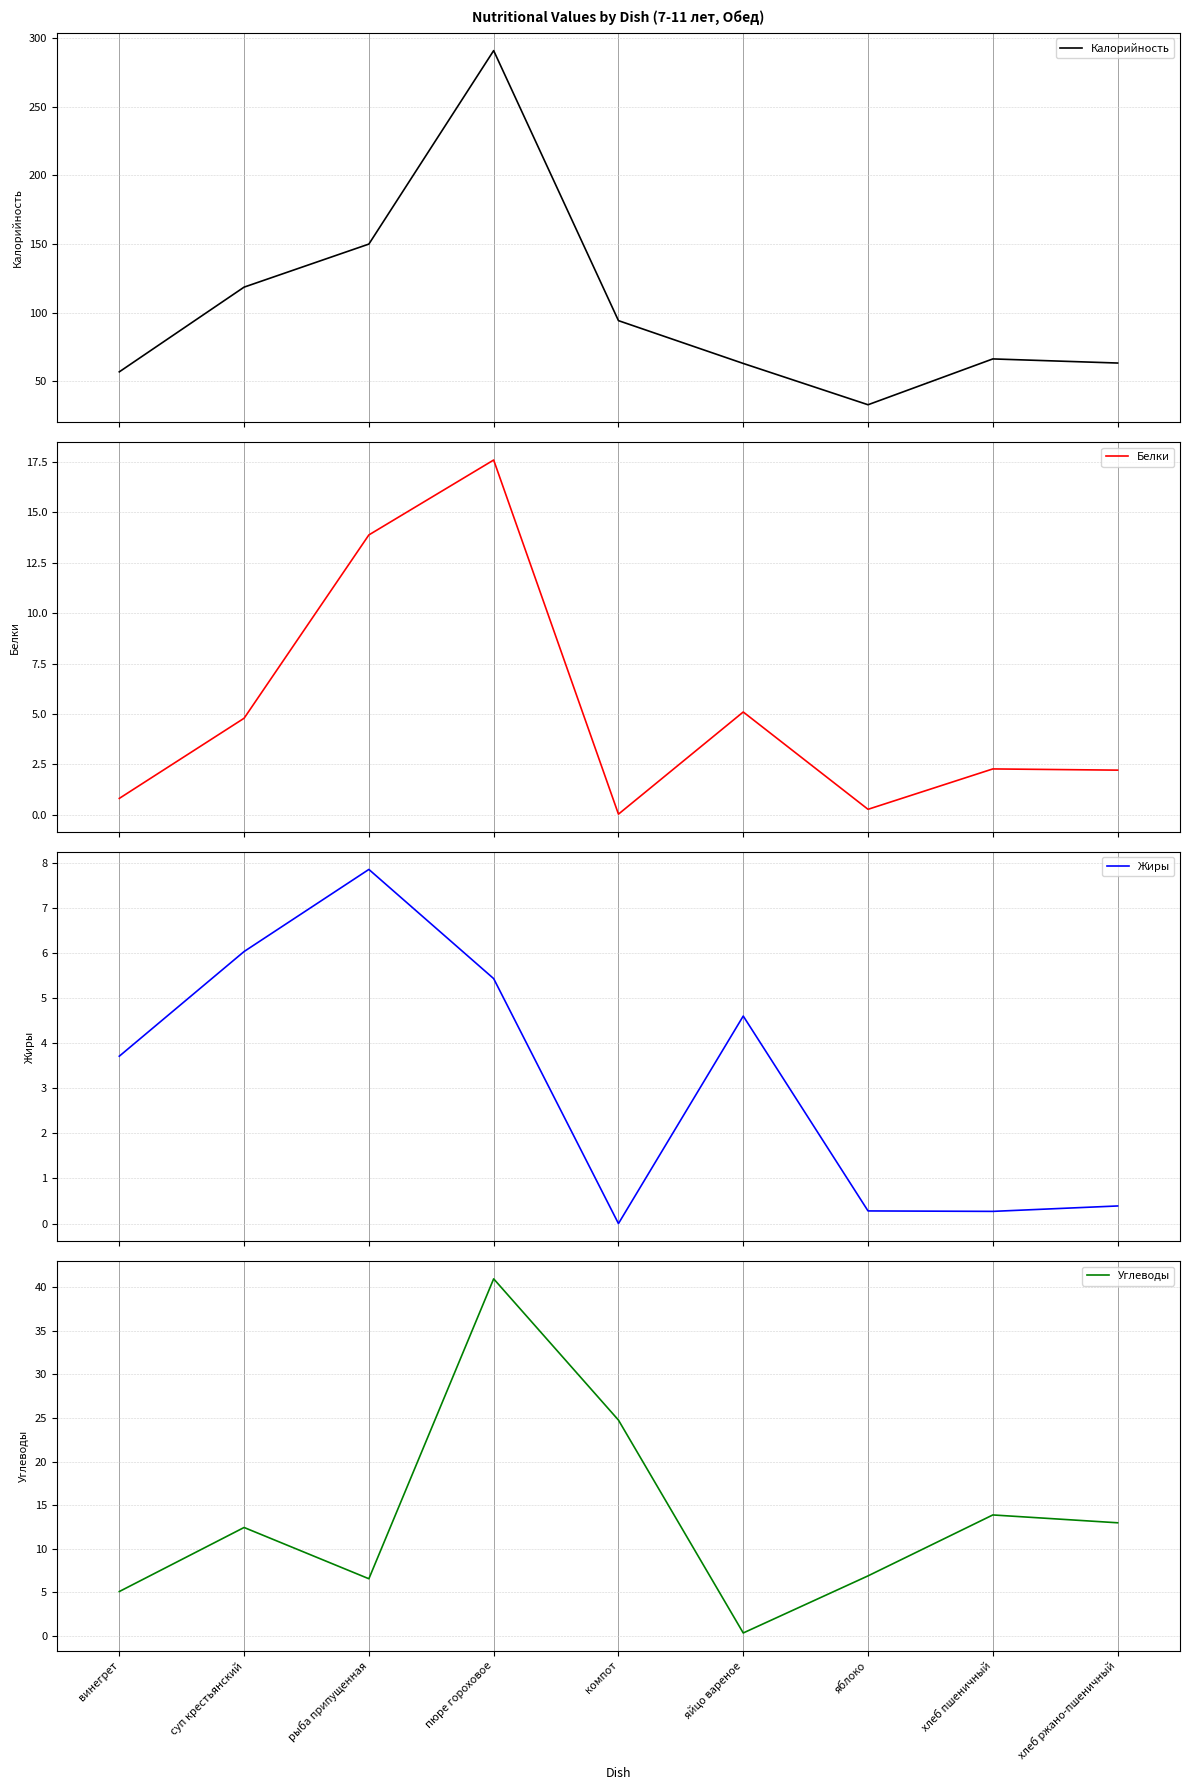

How many interior local valleys does the Углеводы series have?

2